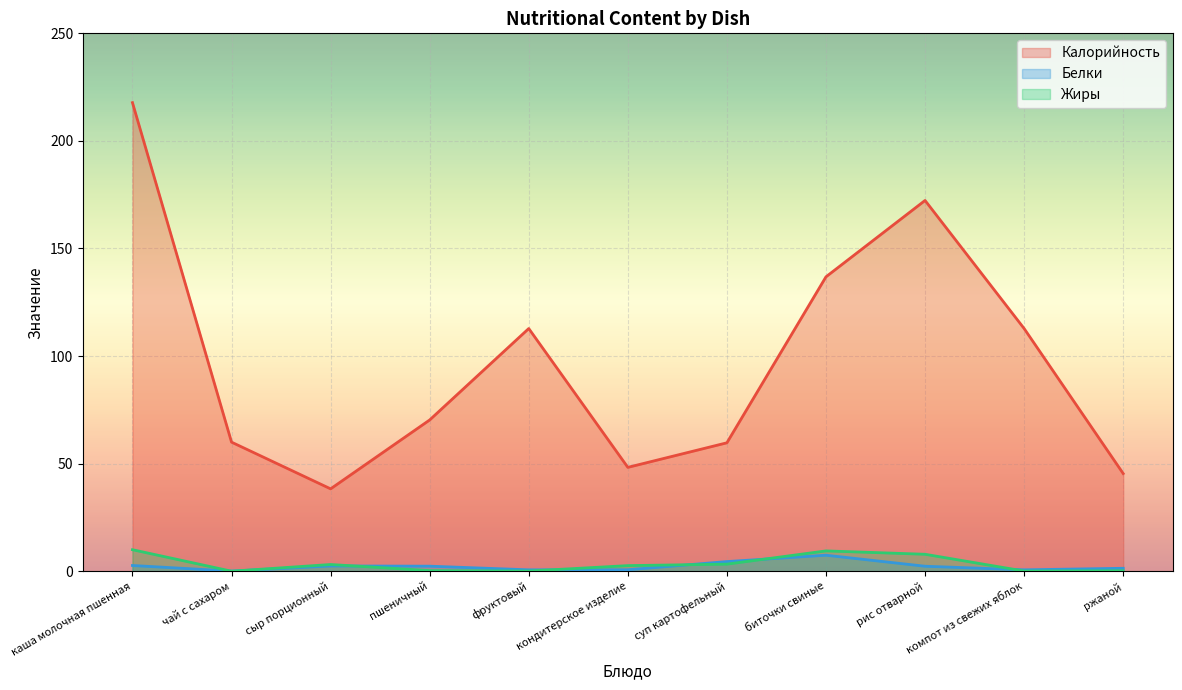

Where does the Жиры series first go above 2?

каша молочная пшенная